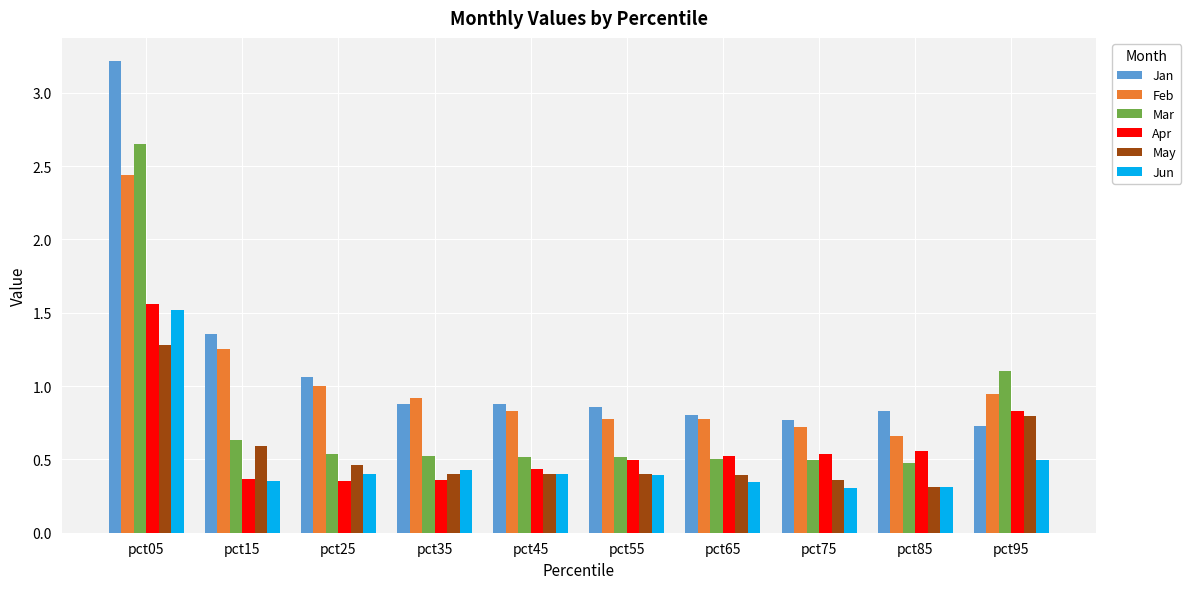

What are all the series names shown in the legend?

Jan, Feb, Mar, Apr, May, Jun